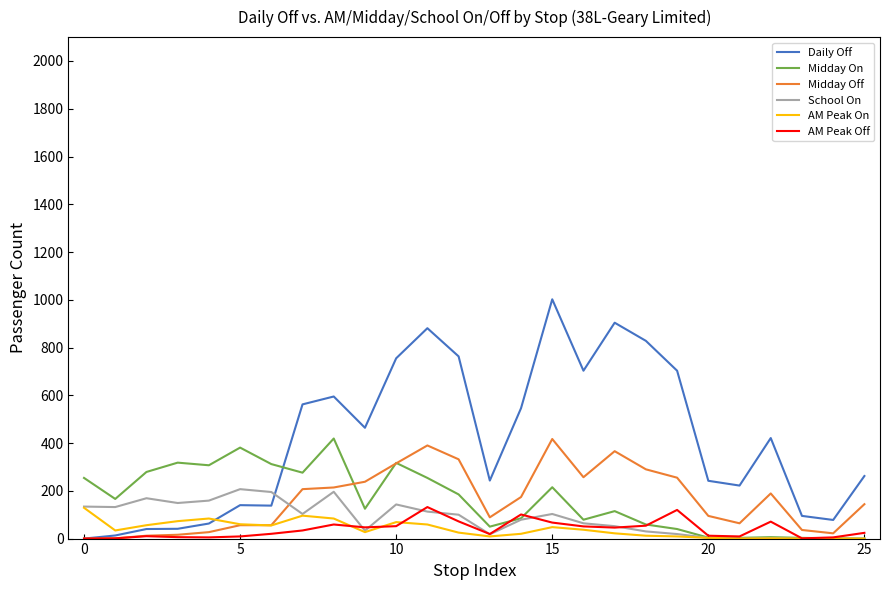

Which series has the widest spread of values?

Daily Off